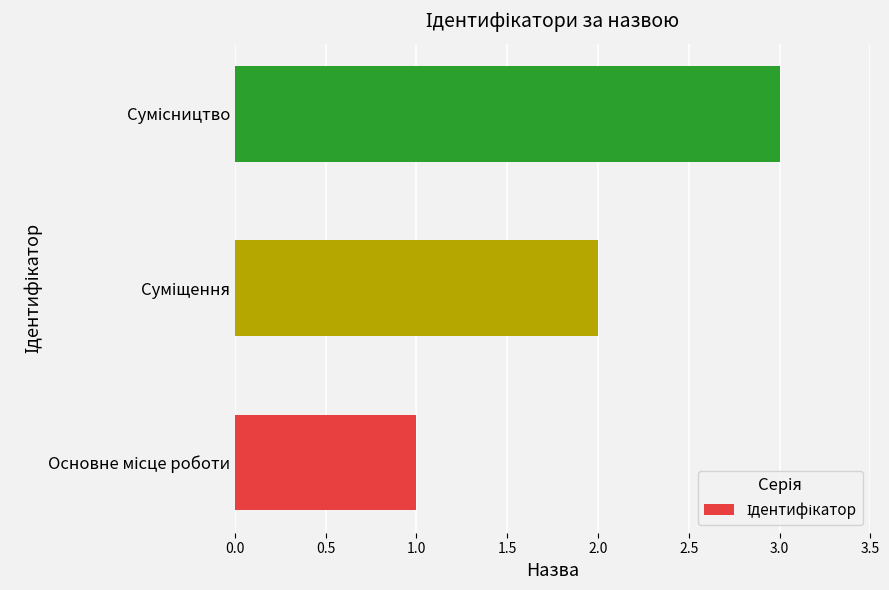

What is the maximum value shown in the chart?

3